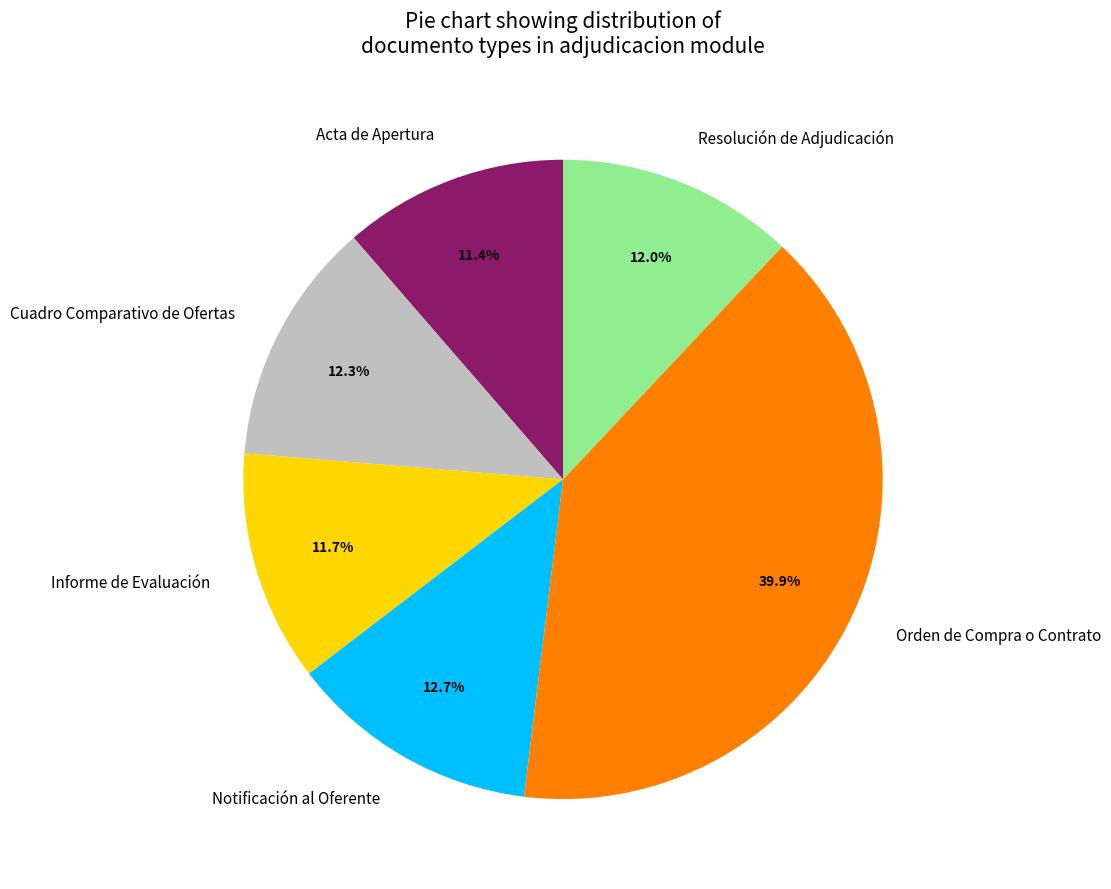

Does Acta de Apertura account for over 50% of the chart?

No